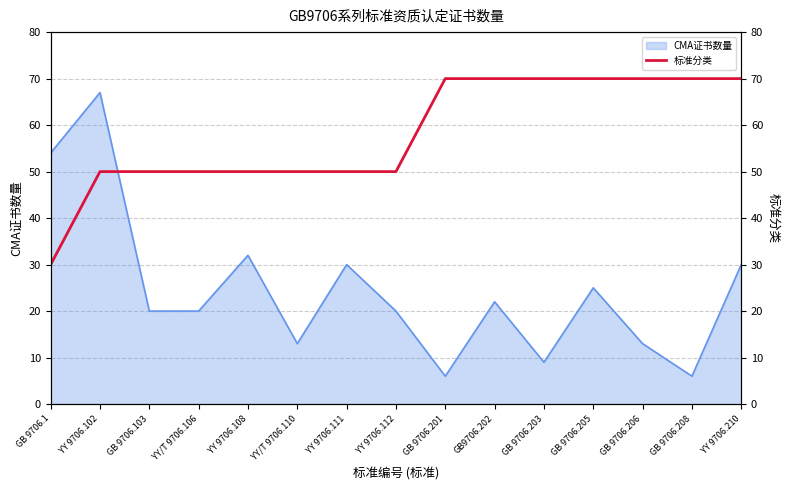

At which label does CMA证书数量 reach its peak?

YY 9706.102